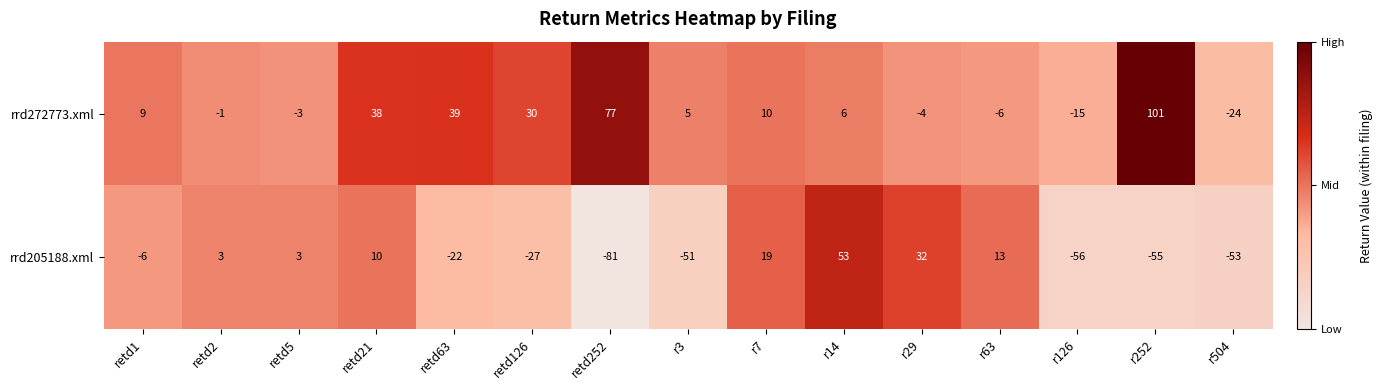

What is the difference between the rrd205188.xml values at r7 and retd21?

9